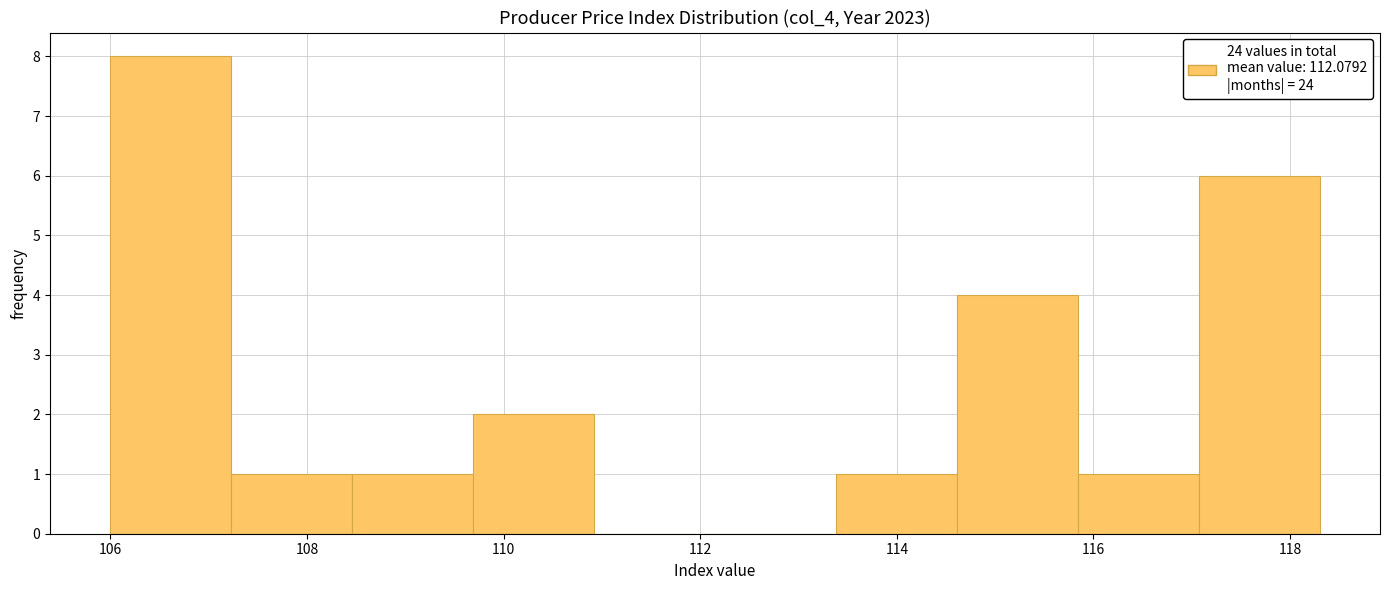

Which range on the x-axis has the tallest bar?

106.0 to 107.2